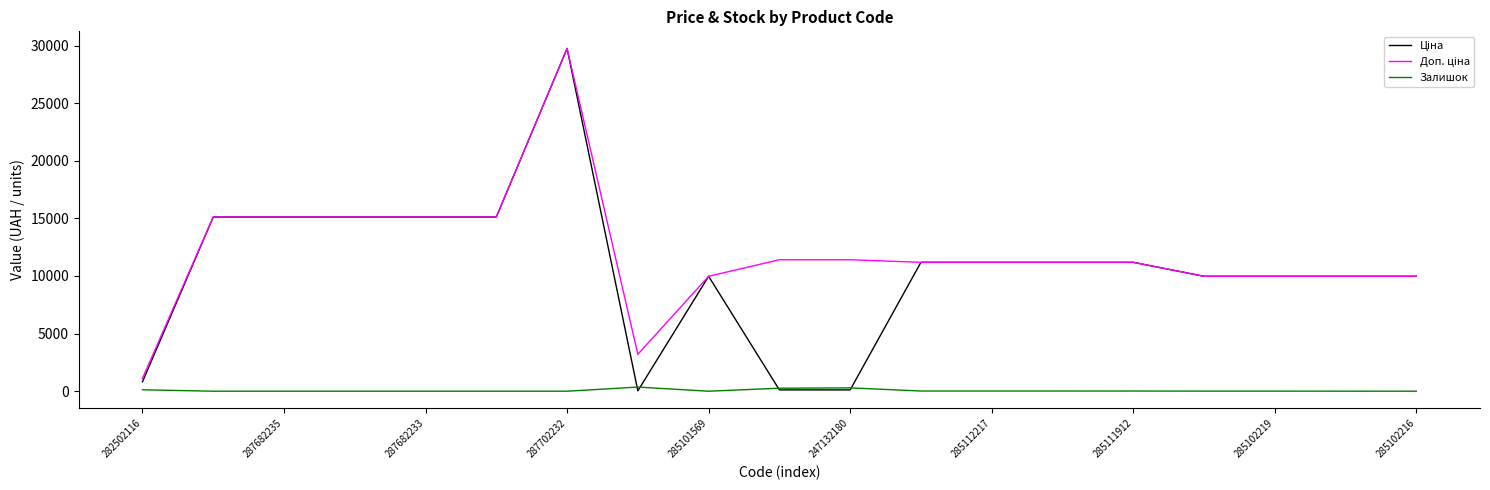

Does the chart have visible grid lines?

No